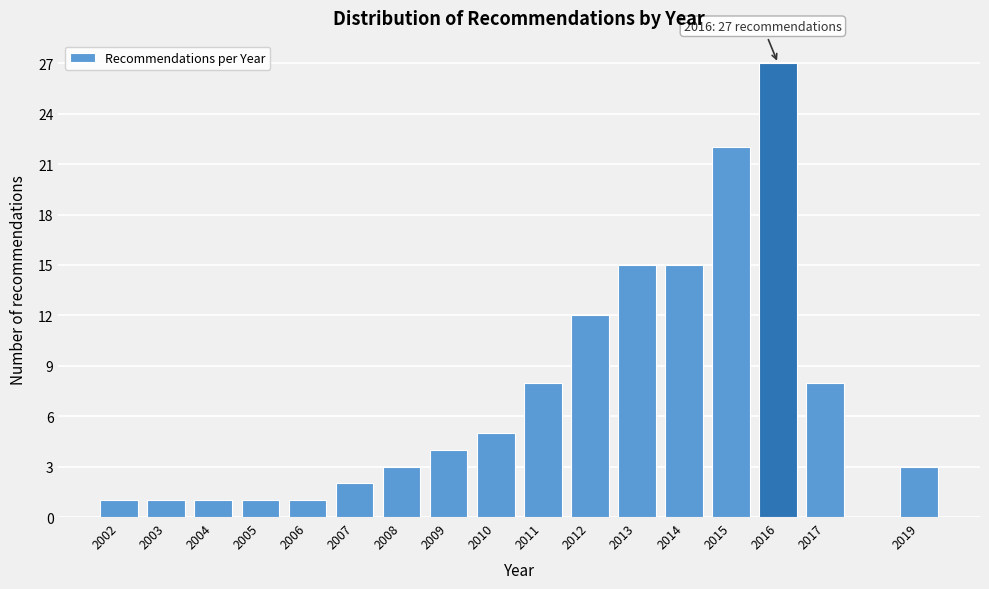

Reading right to left, list all the values displayed in this chart.

2019=3	2017=8	2016=27	2015=22	2014=15	2013=15	2012=12	2011=8	2010=5	2009=4	2008=3	2007=2	2006=1	2005=1	2004=1	2003=1	2002=1